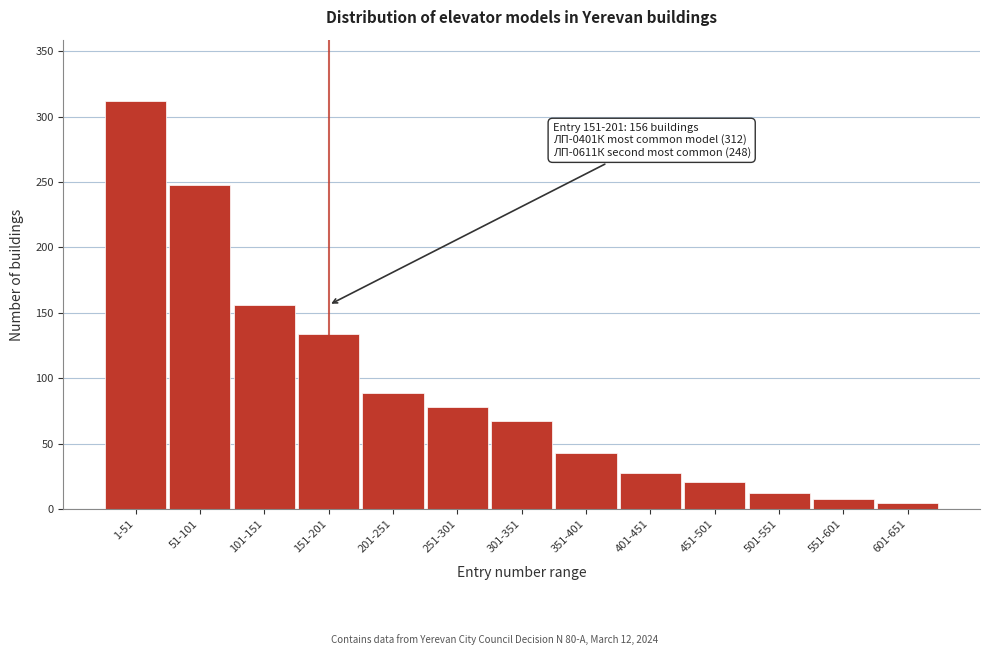

Reading left to right, what are all the values shown in this chart?

1-51=312	51-101=248	101-151=156	151-201=134	201-251=89	251-301=78	301-351=67	351-401=43	401-451=28	451-501=21	501-551=12	551-601=8	601-651=5